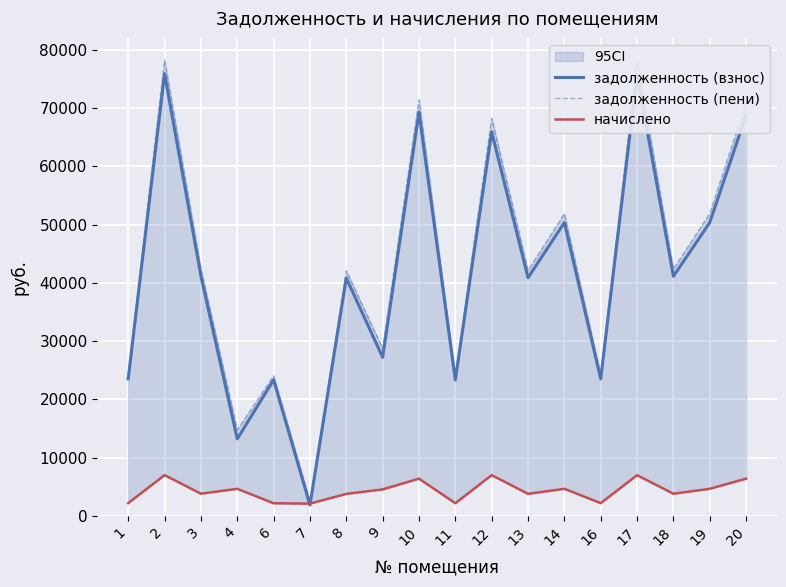

True or false: начислено has more than 1 points higher than both neighbors.

True